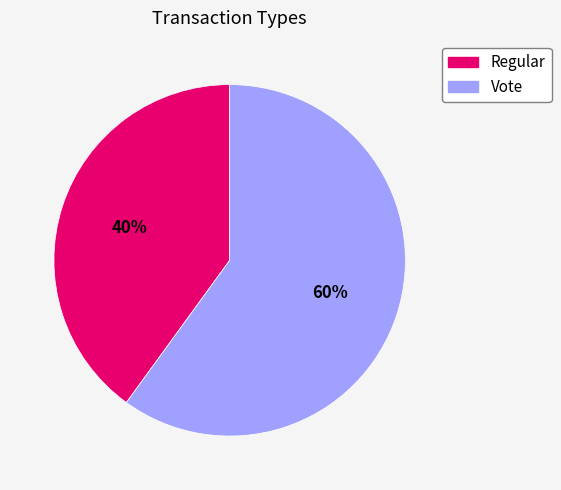

To the nearest percent, what is the difference between the largest and smallest slice percentages?

20%